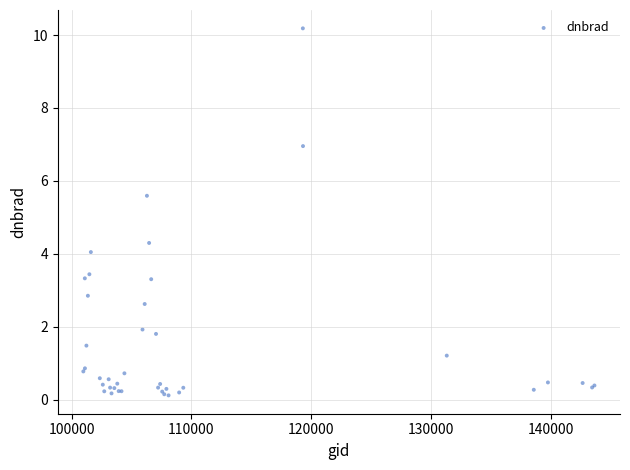

What Y value in the scatter plot is closest to 5?

5.6